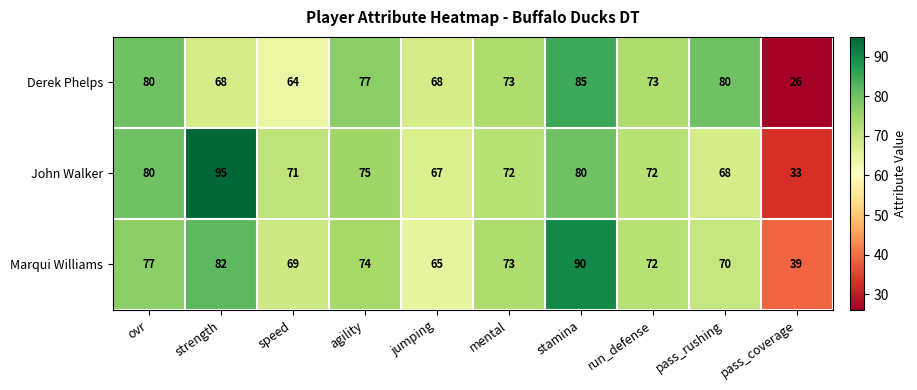

What is the lowest value of the Marqui Williams series?

39